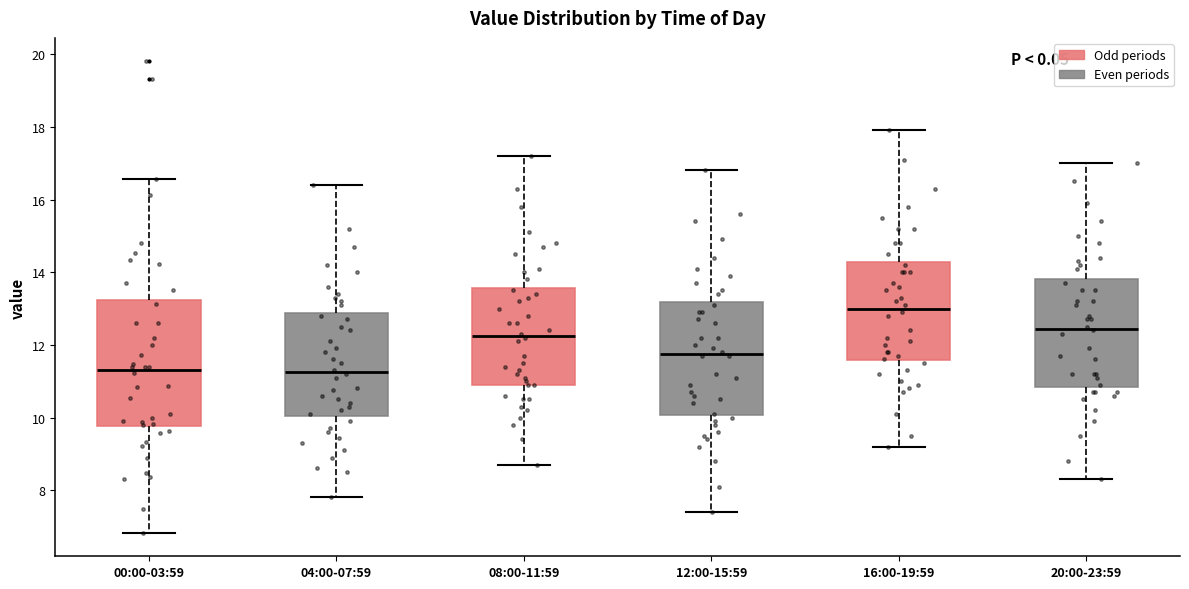

Reading left to right, read every box against the y-axis: the position of its median line, the range the box covers, and the ends of its whiskers. The values are not printed on the chart, so give them approximately, as read against the axis.

00:00-03:59: median 11.4, box 9.8 to 13.2, whiskers 6.8 to 16.6
04:00-07:59: median 11.2, box 10.0 to 12.8, whiskers 7.8 to 16.4
08:00-11:59: median 12.2, box 11.0 to 13.6, whiskers 8.8 to 17.2
12:00-15:59: median 11.8, box 10.0 to 13.2, whiskers 7.4 to 16.8
16:00-19:59: median 13.0, box 11.6 to 14.2, whiskers 9.2 to 18.0
20:00-23:59: median 12.4, box 10.8 to 13.8, whiskers 8.4 to 17.0